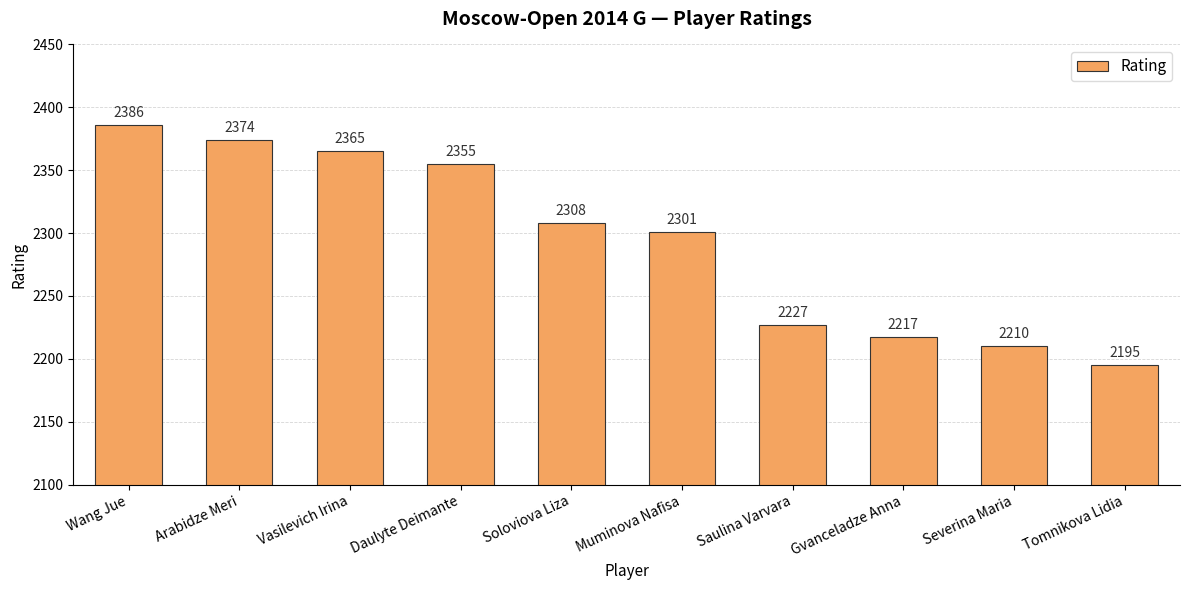

What is the difference between the values at Soloviova Liza and Severina Maria?

98